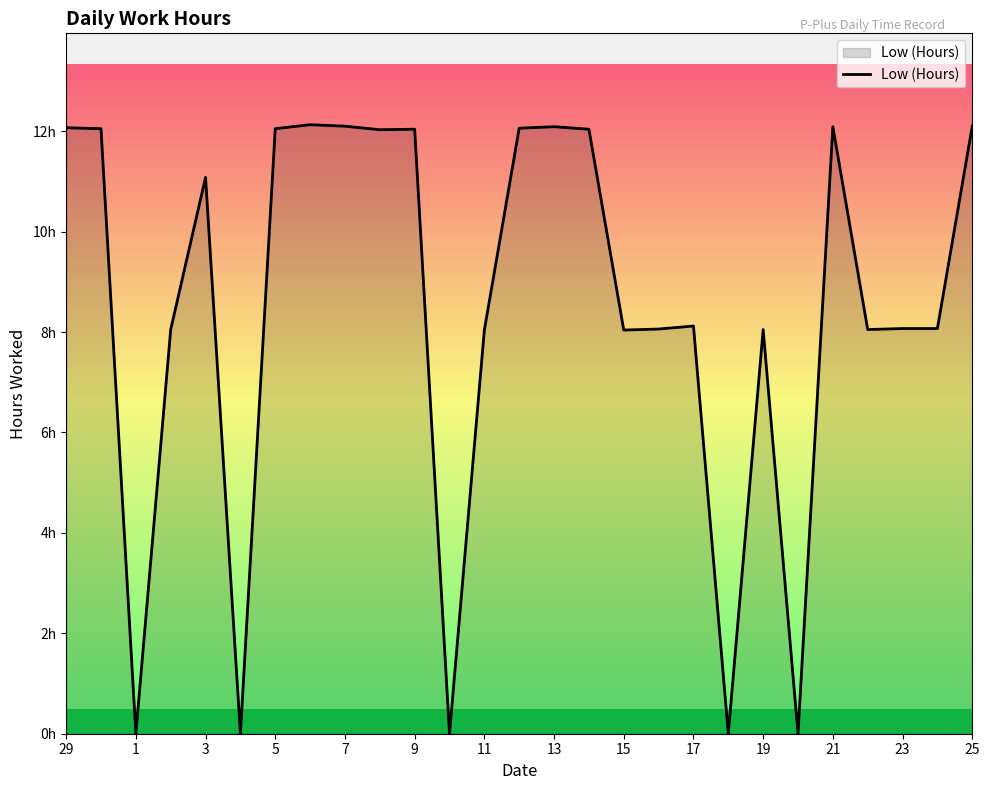

True or false: the data has more than 0 interior local peaks.

True